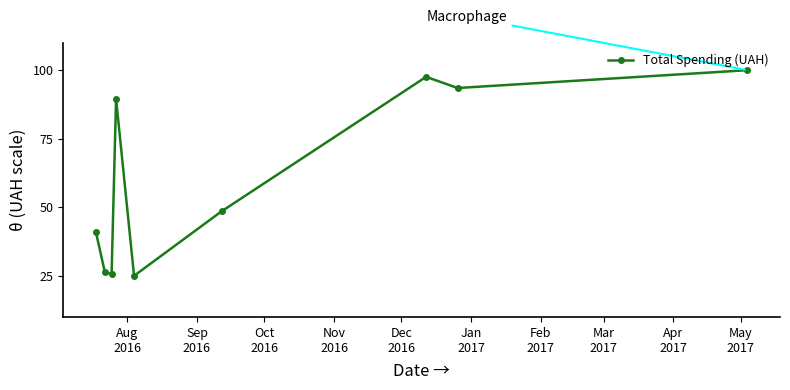

How many categories are shown in the chart?

9